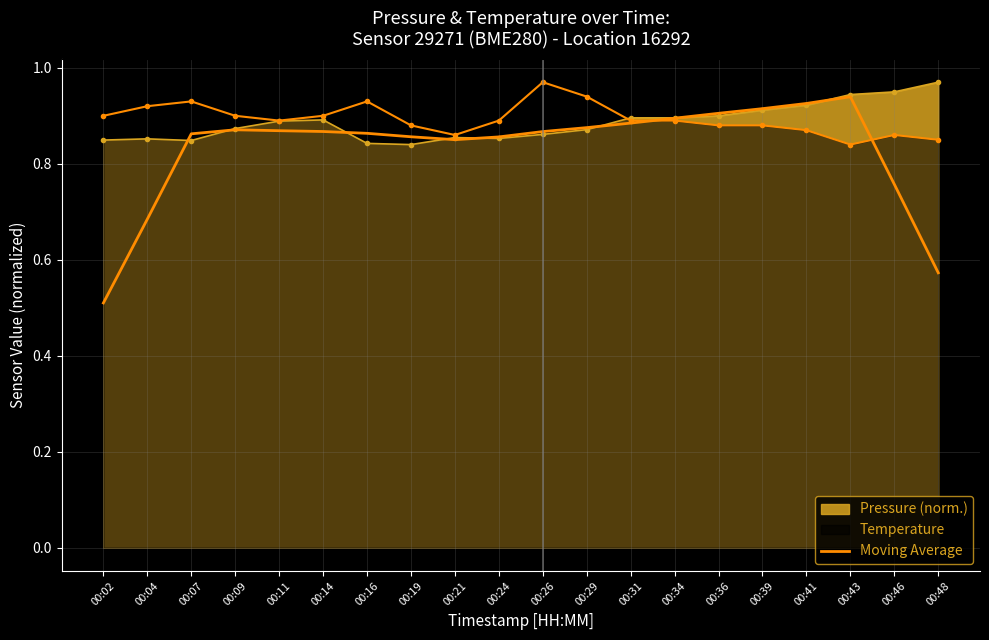

What is the value of the 5th point from the left?

0.9